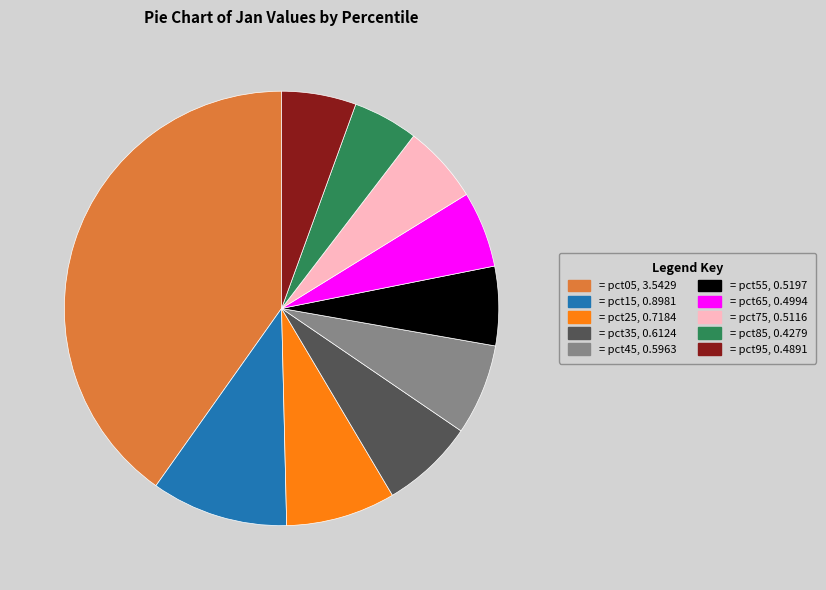

Is there a majority slice in this chart?

No